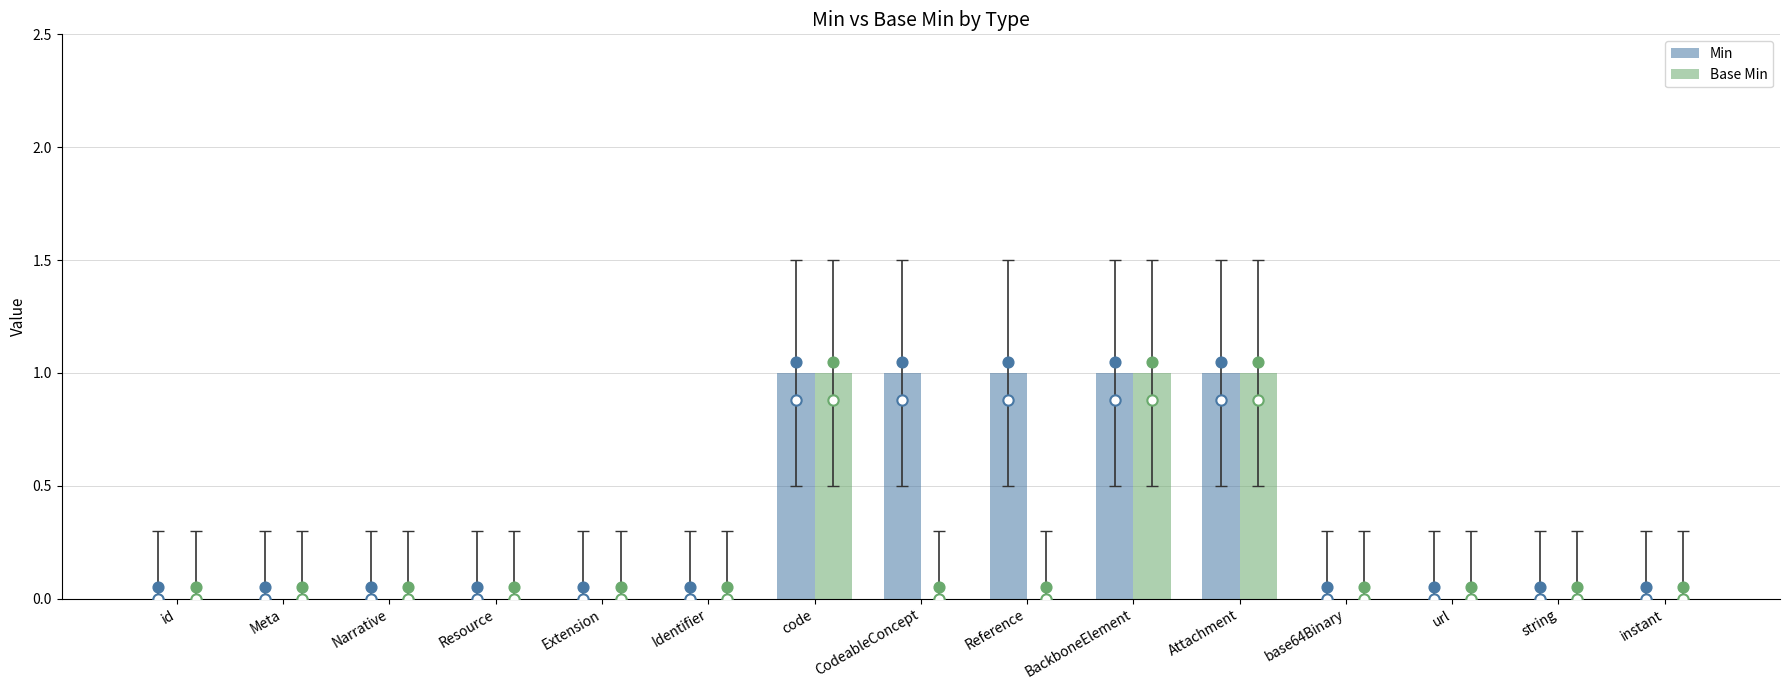

Which series has the largest total across all categories?

Min